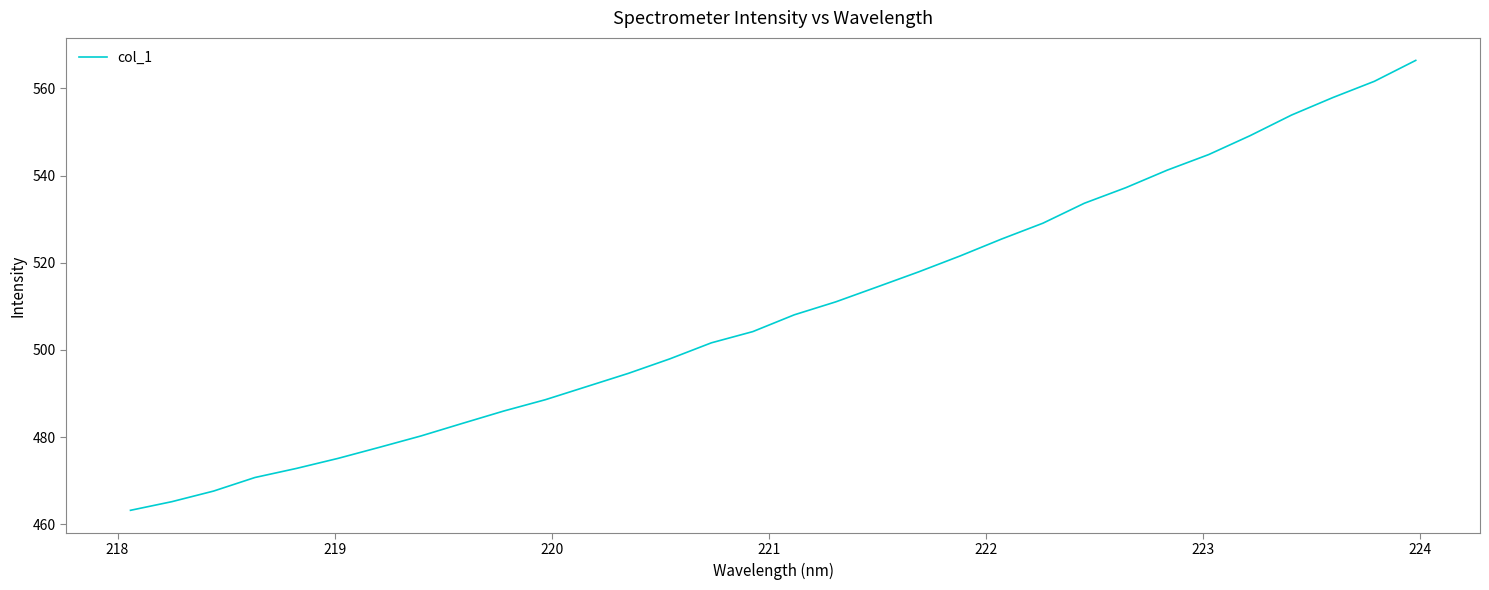

What is the maximum value shown in the chart?

566.4